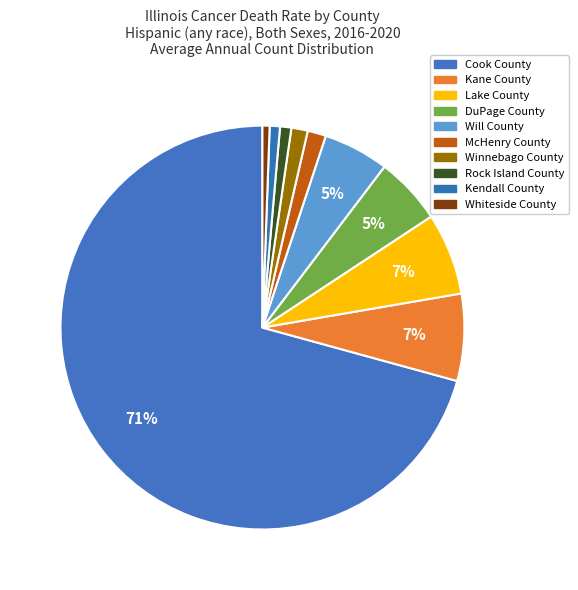

Which has a higher value, Whiteside County or Cook County?

Cook County